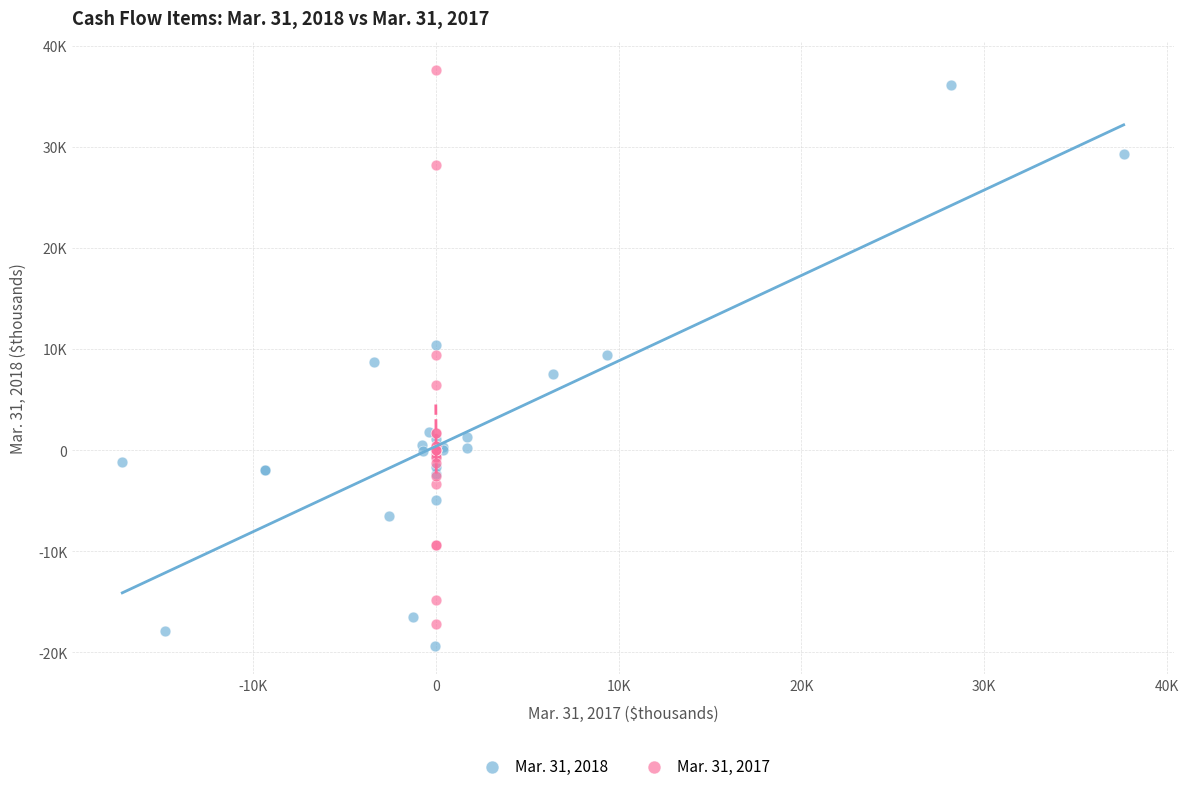

Which series contains the lowest Y value?

Mar. 31, 2018